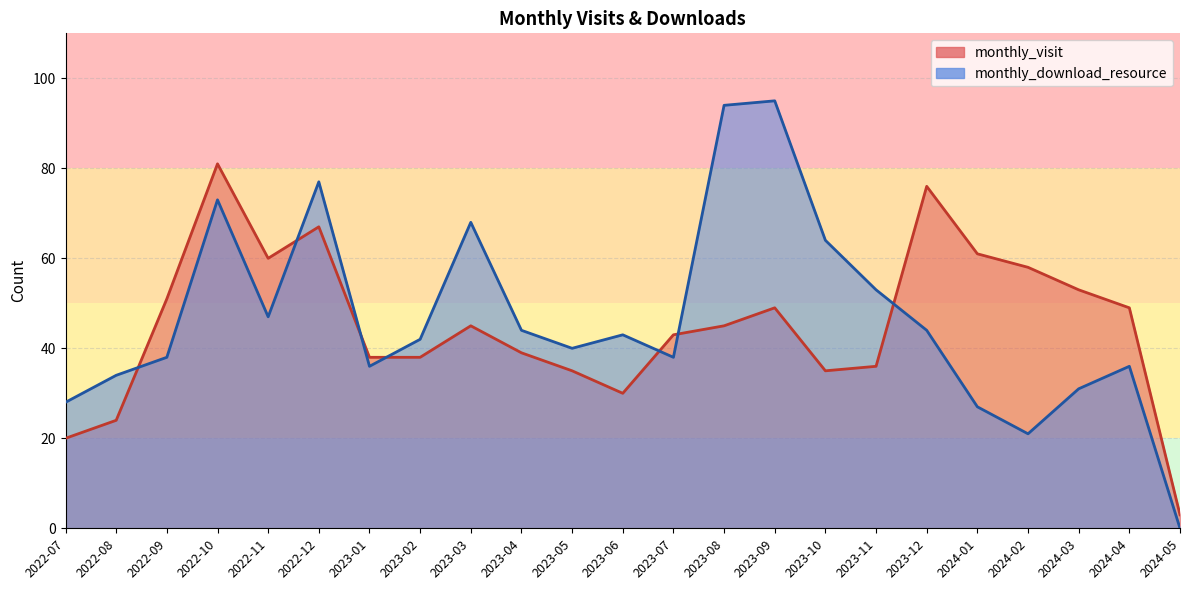

What value does the monthly_visit series have at 2023-08?

45